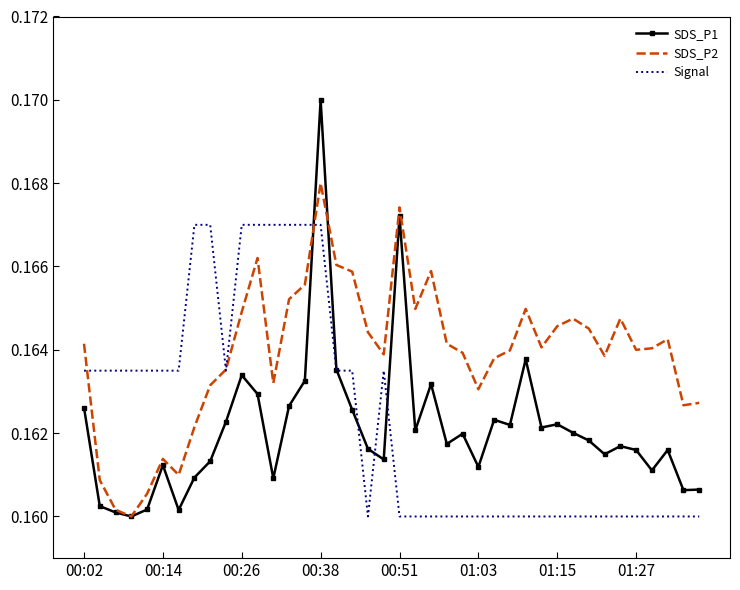

Rank the series by their maximum value, from lowest to highest.

Signal, SDS_P2, SDS_P1